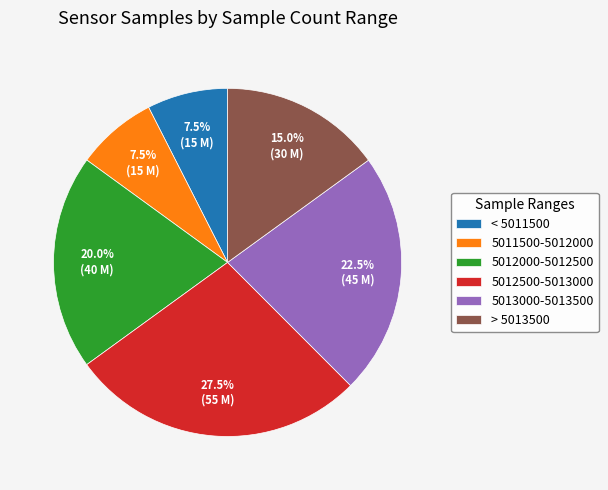

Is 5013000-5013500 the majority of the pie?

No